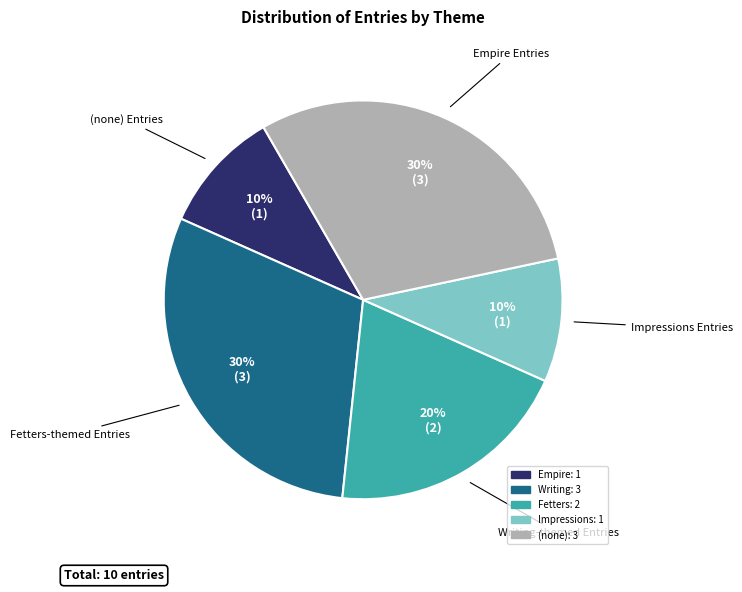

Does any single category account for the majority?

No